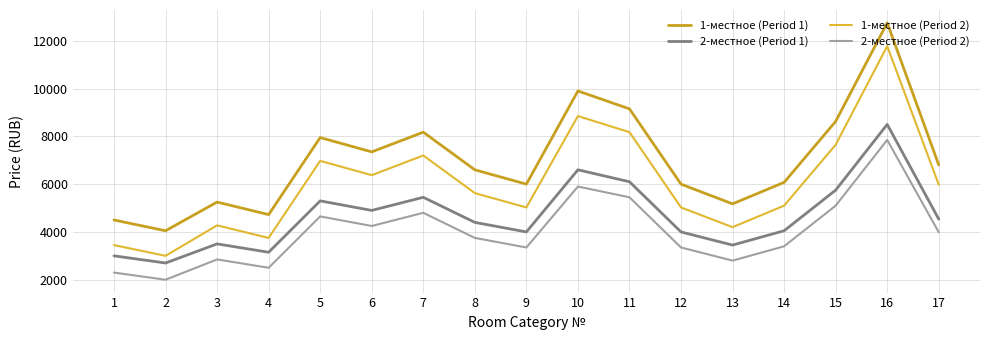

Which series has the largest range (max minus min)?

1-местное (Period 2)